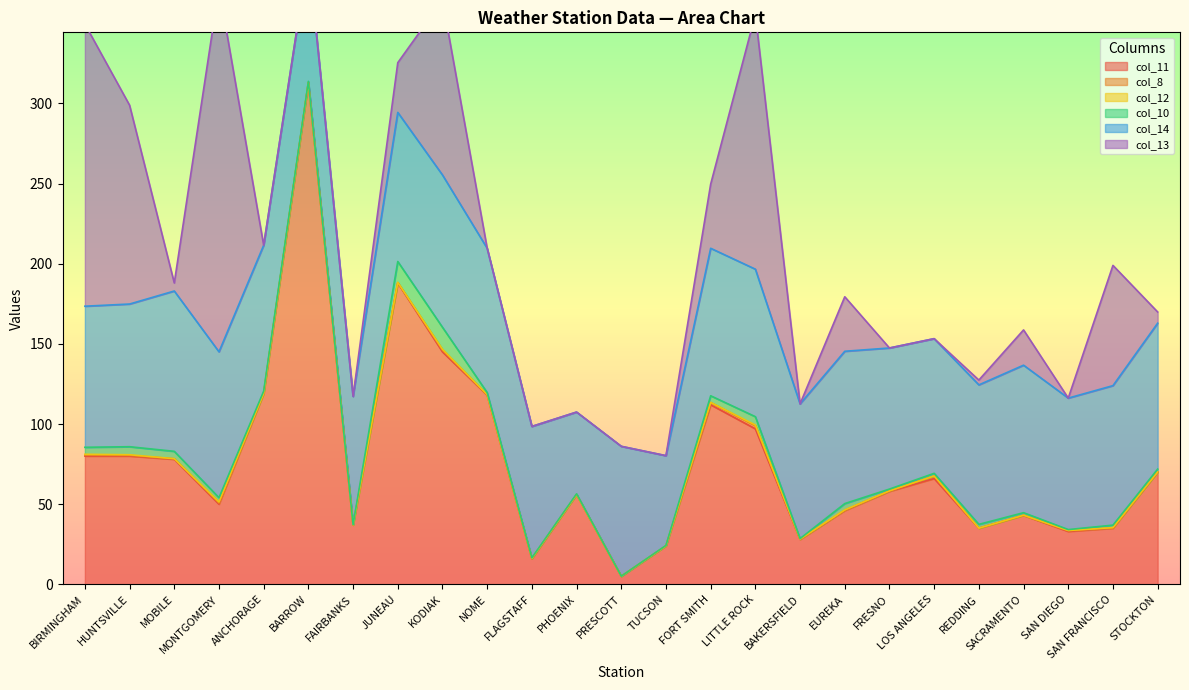

Is it true that col_11 equals 313.0 at BARROW?

True